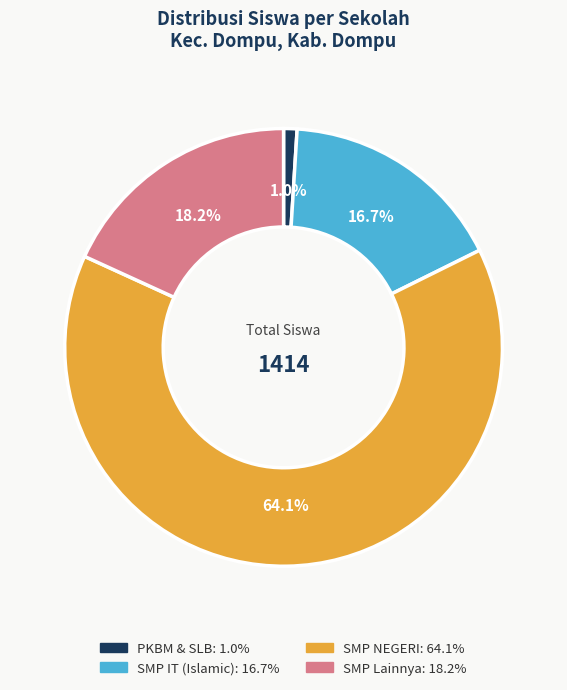

Does any single category account for the majority?

Yes